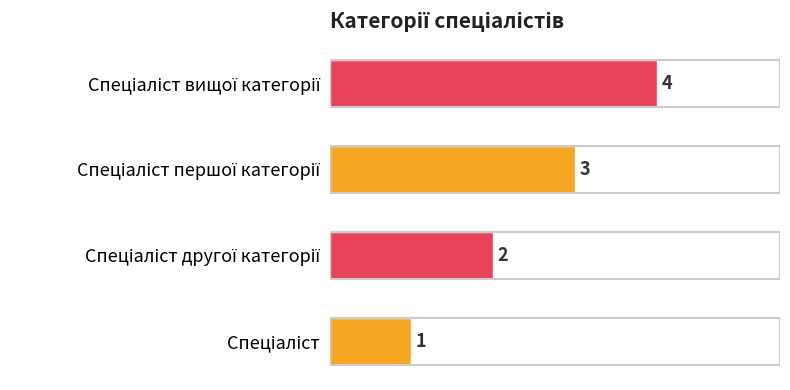

What is the greatest value displayed?

4